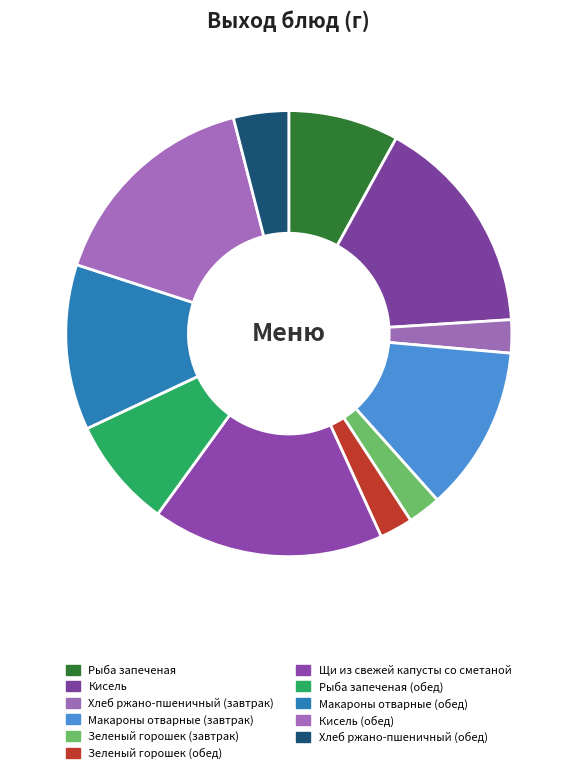

Is there a majority slice in this chart?

No